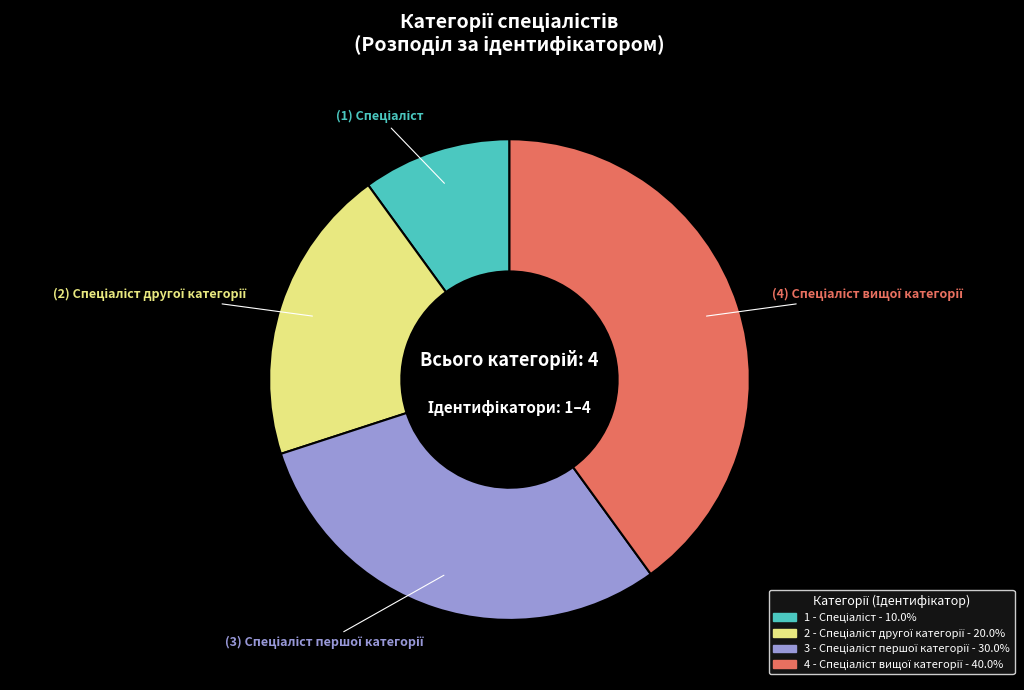

How many slices are in this pie chart?

4